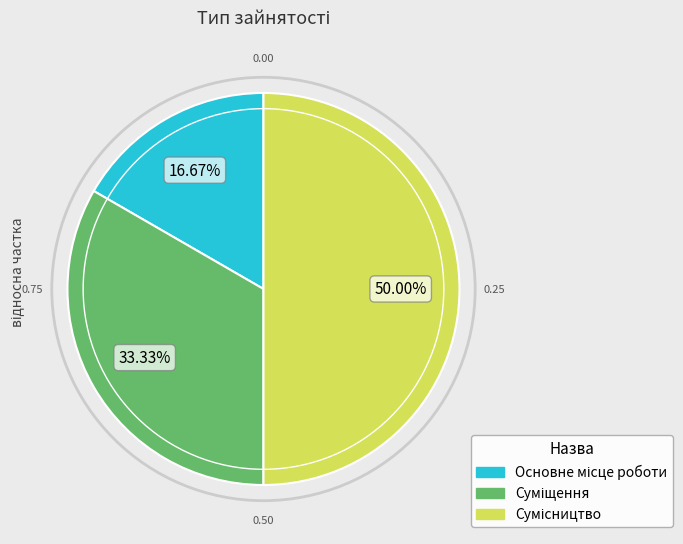

What percentage is NOT represented by Суміщення?

66.7%